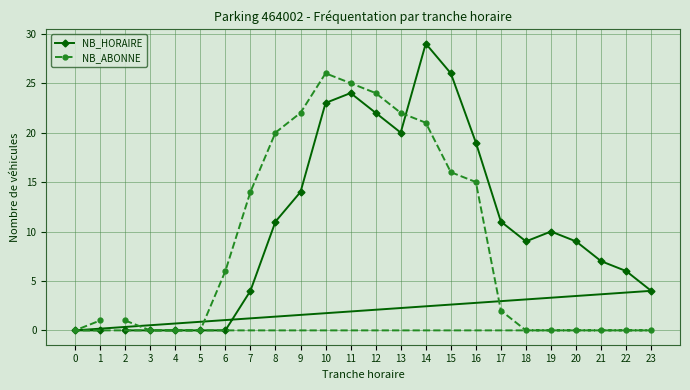

Reading left to right, what are all the values shown in this chart?

NB_HORAIRE: 0=0	1=0	2=0	3=0	4=0	5=0	6=0	7=4	8=11	9=14	10=23	11=24	12=22	13=20	14=29	15=26	16=19	17=11	18=9	19=10	20=9	21=7	22=6	23=4
NB_ABONNE: 0=0	1=1	2=1	3=0	4=0	5=0	6=6	7=14	8=20	9=22	10=26	11=25	12=24	13=22	14=21	15=16	16=15	17=2	18=0	19=0	20=0	21=0	22=0	23=0